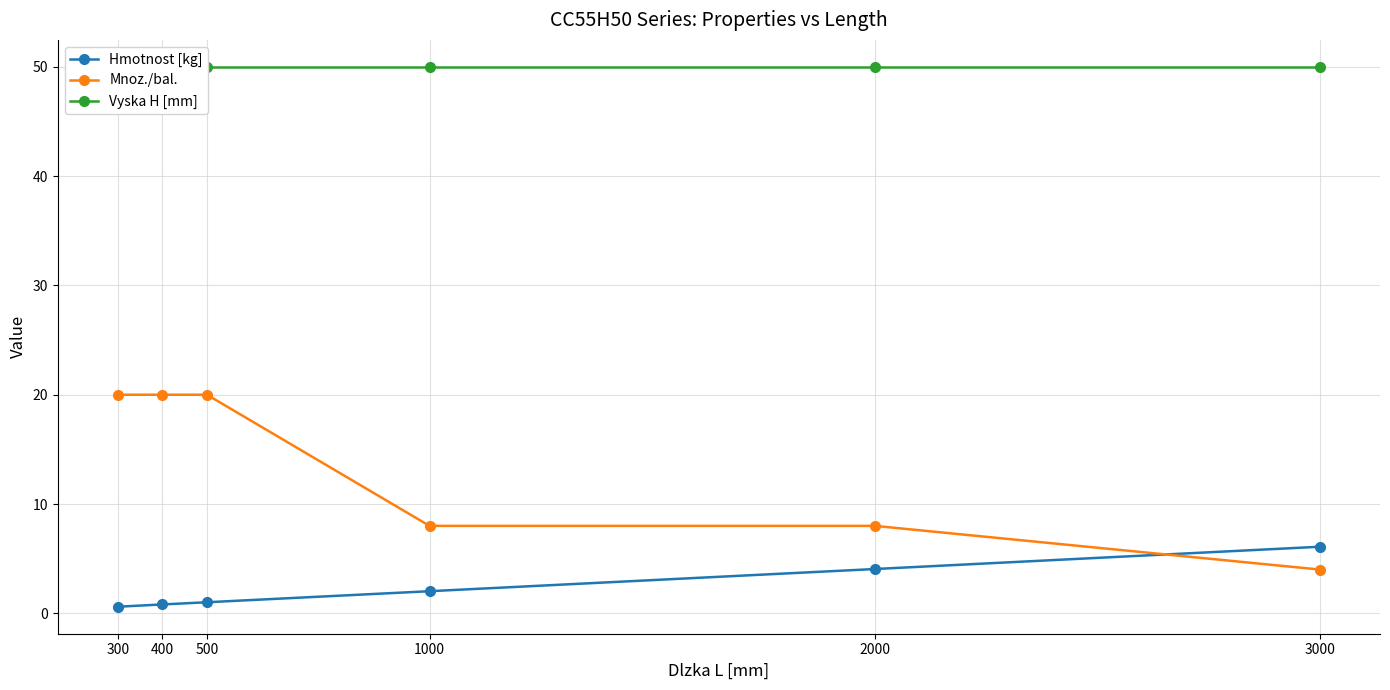

Reading left to right, what are all the values shown in this chart?

Hmotnost [kg]: 300=0.6	400=0.8	500=1.0	1000=2.0	2000=4.0	3000=6.1
Mnoz./bal.: 300=20.0	400=20.0	500=20.0	1000=8.0	2000=8.0	3000=4.0
Vyska H [mm]: 300=50.0	400=50.0	500=50.0	1000=50.0	2000=50.0	3000=50.0